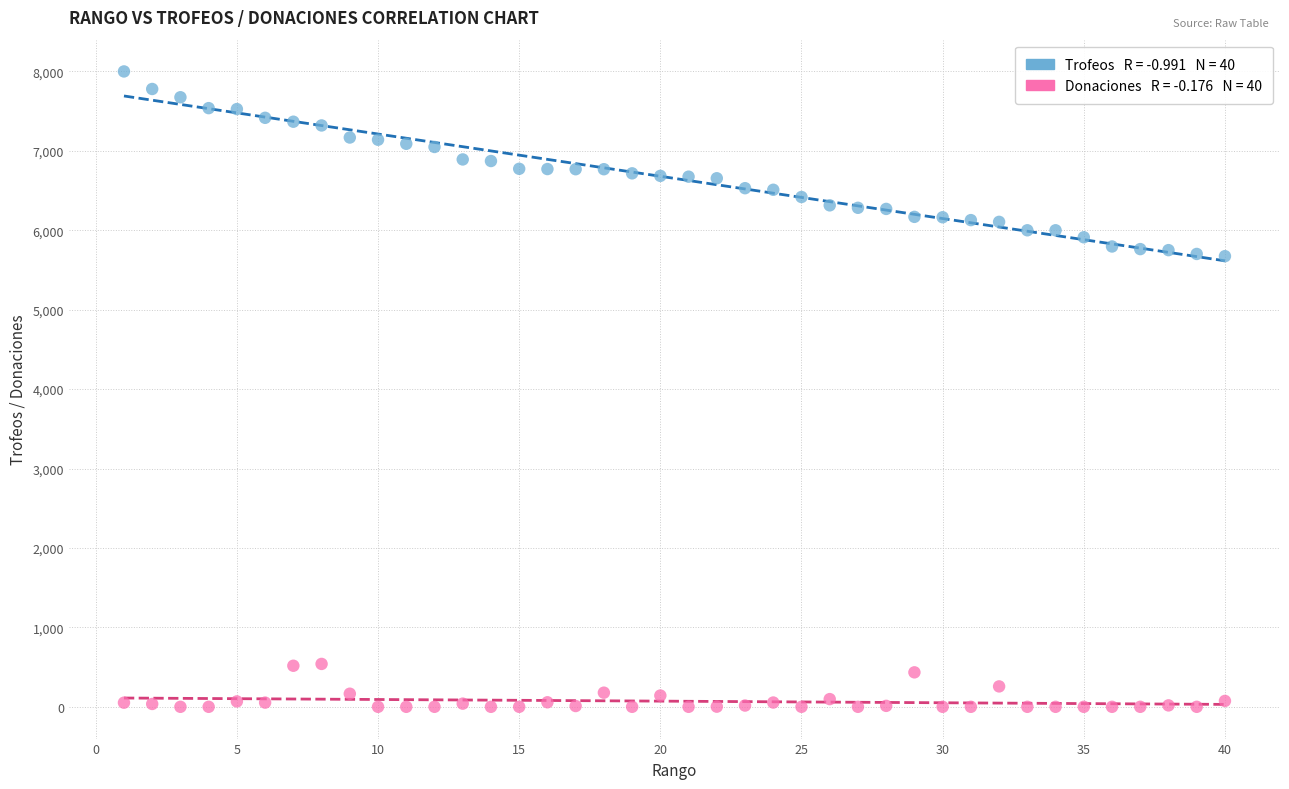

Across all data points, what is the range of X values (max minus min)?

39